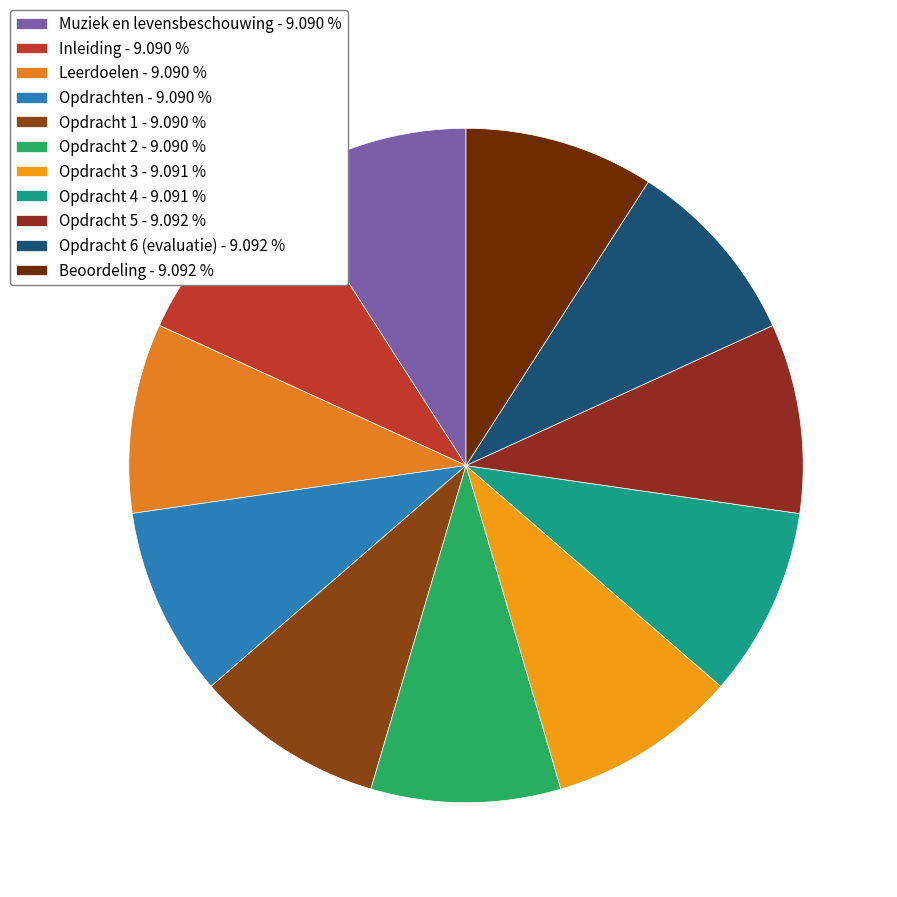

Which category has the smallest portion of the pie?

Muziek en levensbeschouwing